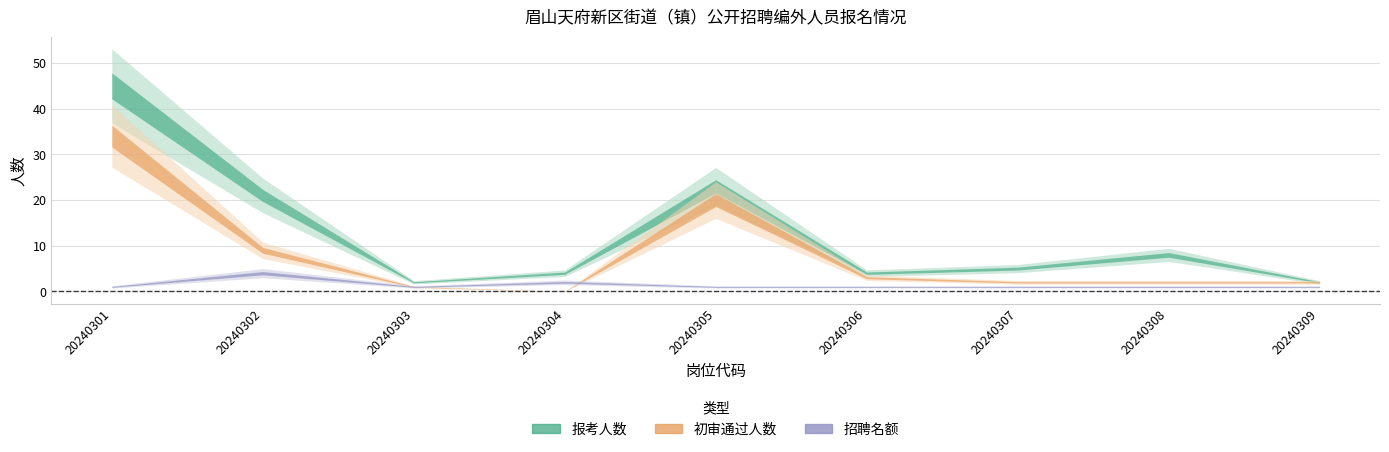

True or false: 报考人数 and 招聘名额 intersect in this chart.

False